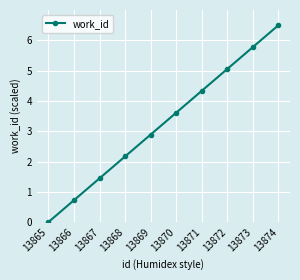

The value at 13867 is 1.4. True or false?

True